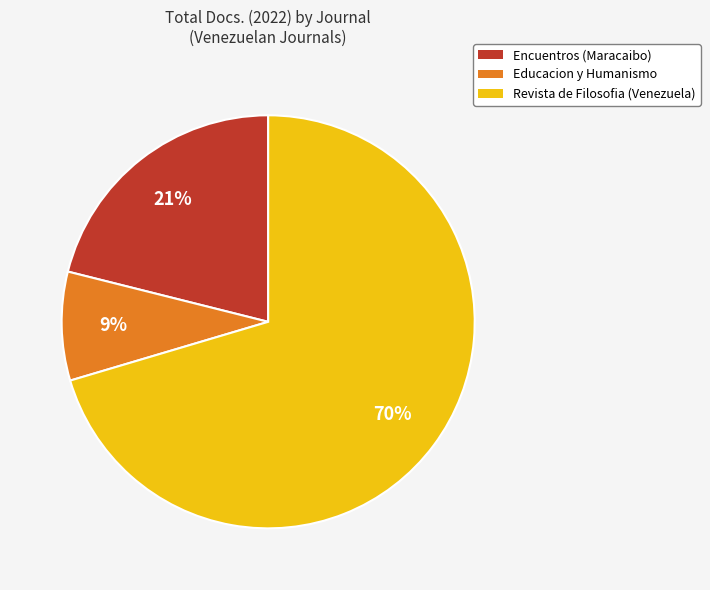

Do Revista de Filosofia (Venezuela) and Encuentros (Maracaibo) together represent more than half of the pie?

Yes